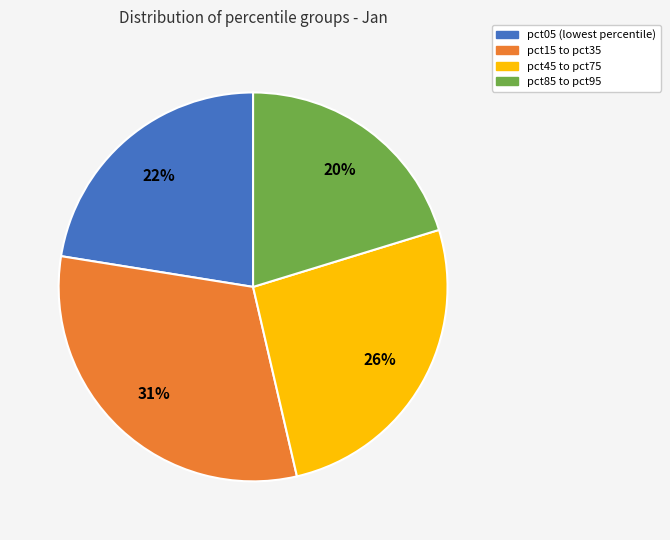

Is there a majority slice in this chart?

No